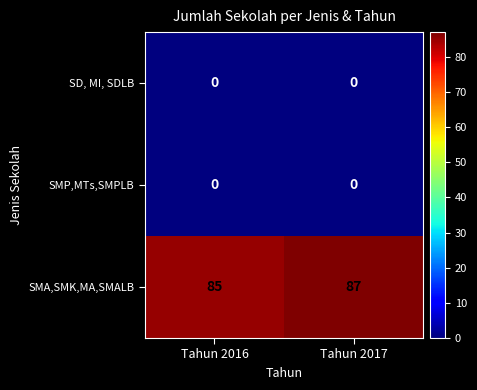

What is the average value of the SMA,SMK,MA,SMALB series?

86